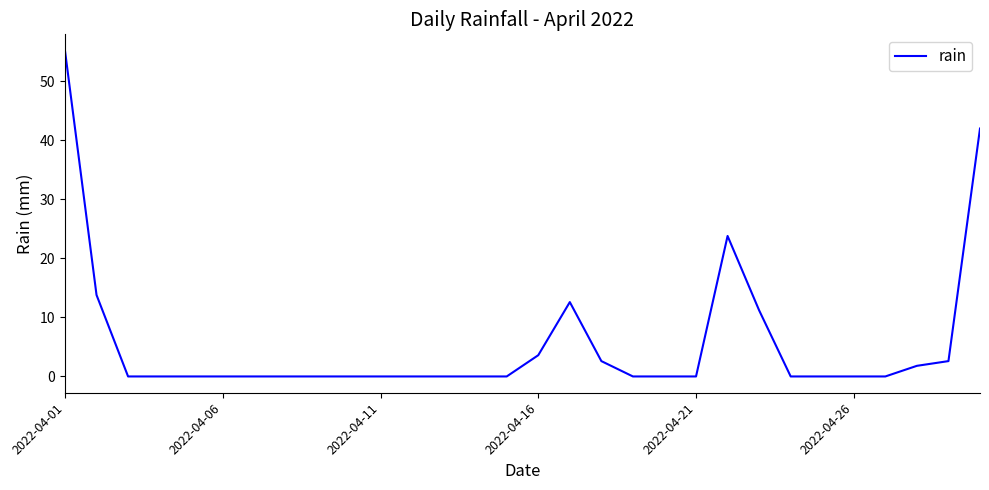

What is the difference between the maximum and minimum values?

55.2